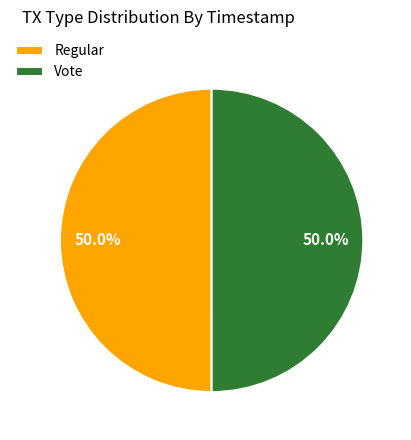

Approximately how many times larger is the value at Regular compared to Vote?

1.0